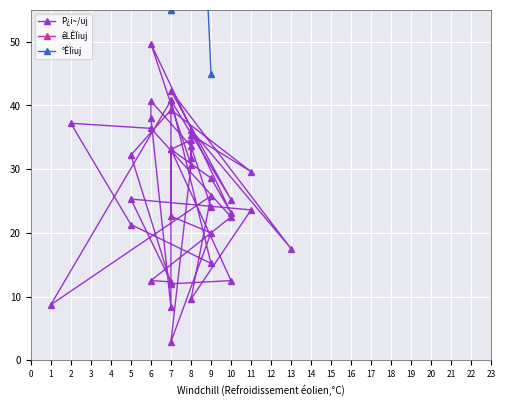

How many data points does each series have?

40